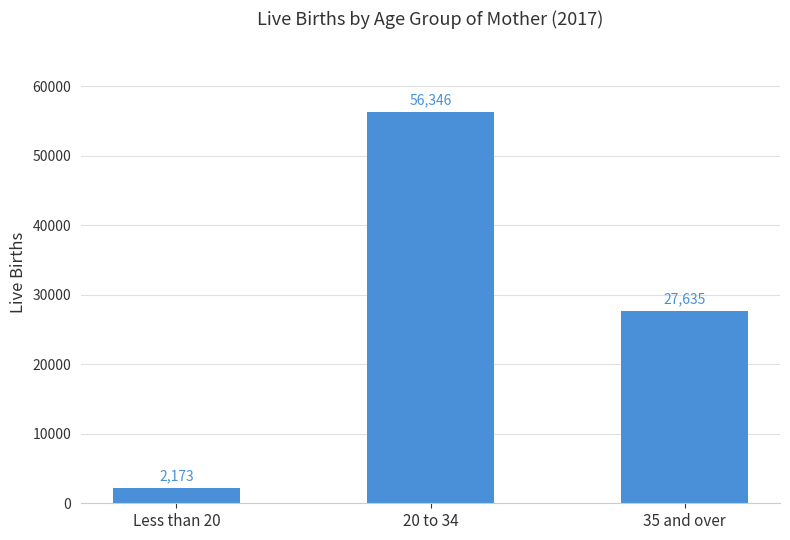

True or false: the data shows 20209 at 20 to 34.

False